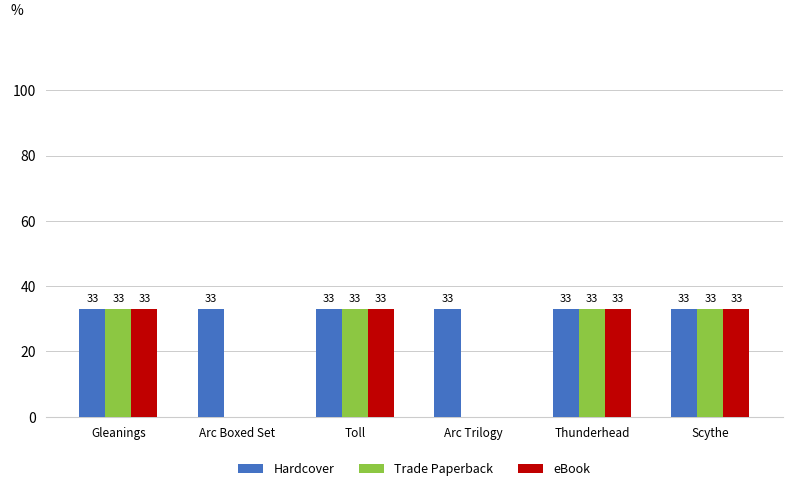

How many distinct data groups are displayed?

3